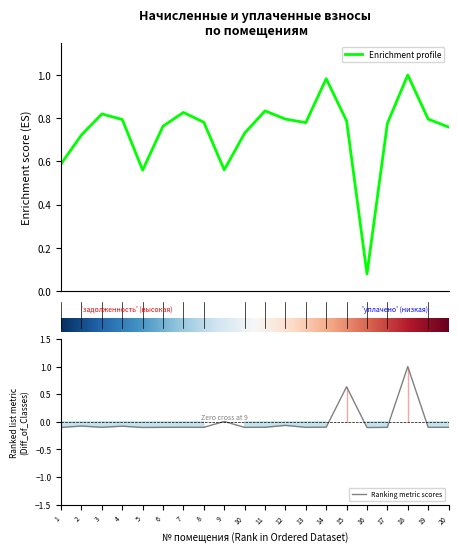

True or false: начислено has more than 2 points higher than both neighbors.

True